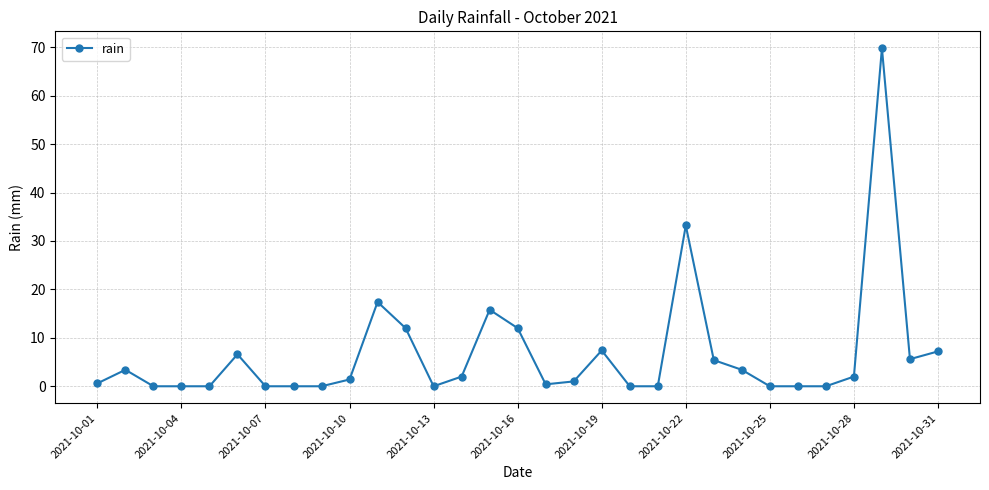

What is the value of the 2nd point from the left?

3.4